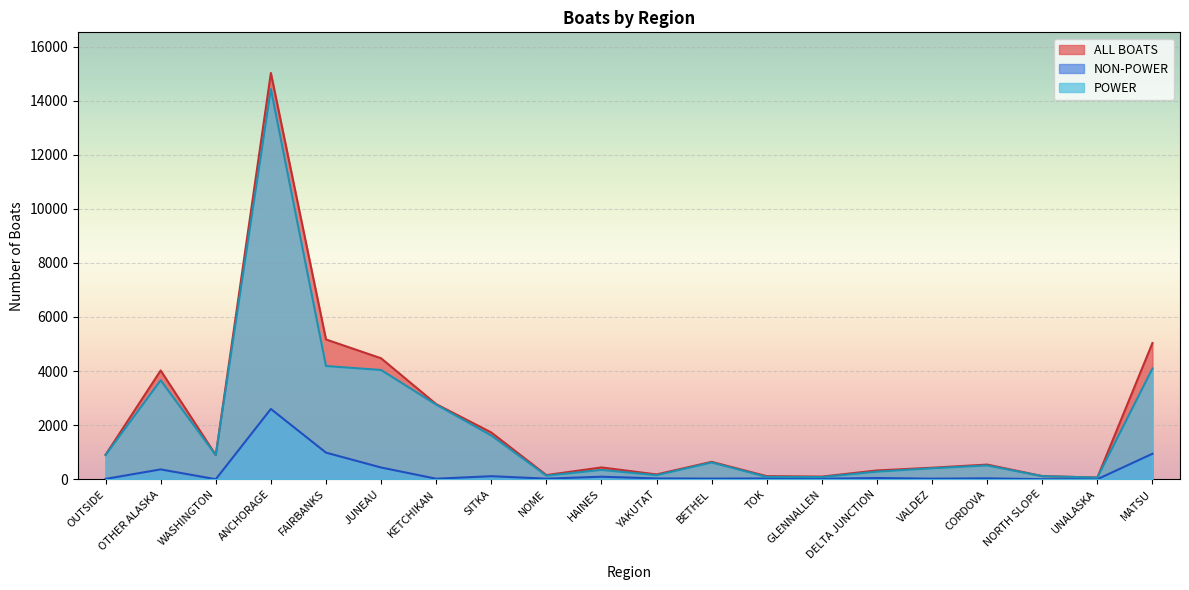

What is the difference between the POWER values at HAINES and UNALASKA?

284